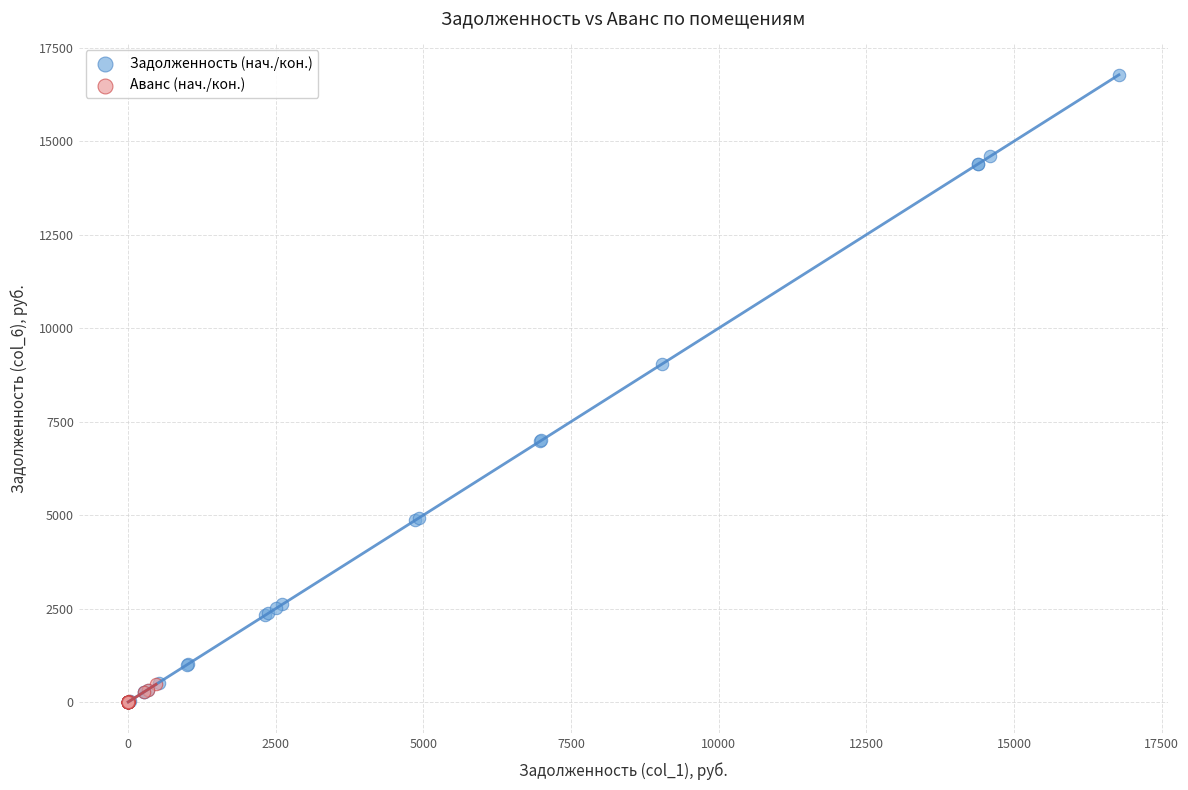

Which series has the widest spread of Y values?

Задолженность (нач./кон.)